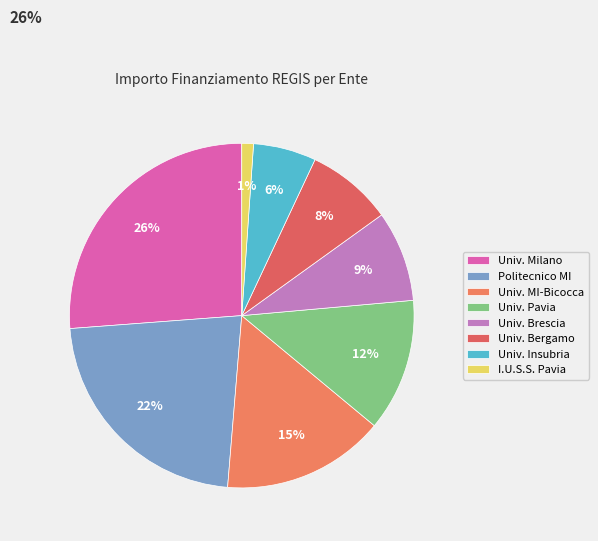

What is the smallest slice in the pie chart?

I.U.S.S. Pavia